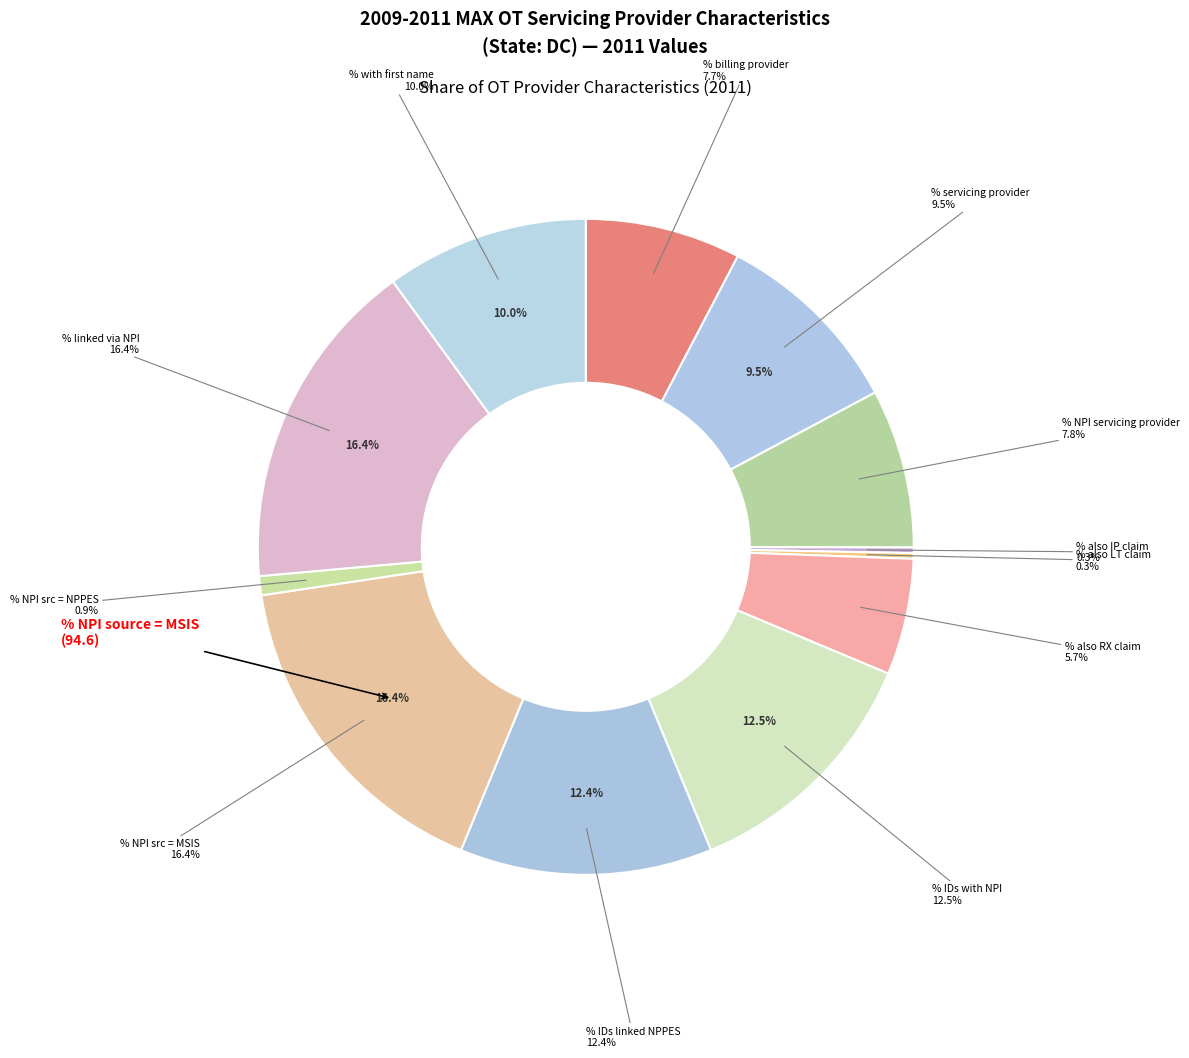

To the nearest percent, what is the difference between the largest and smallest slice percentages?

16%